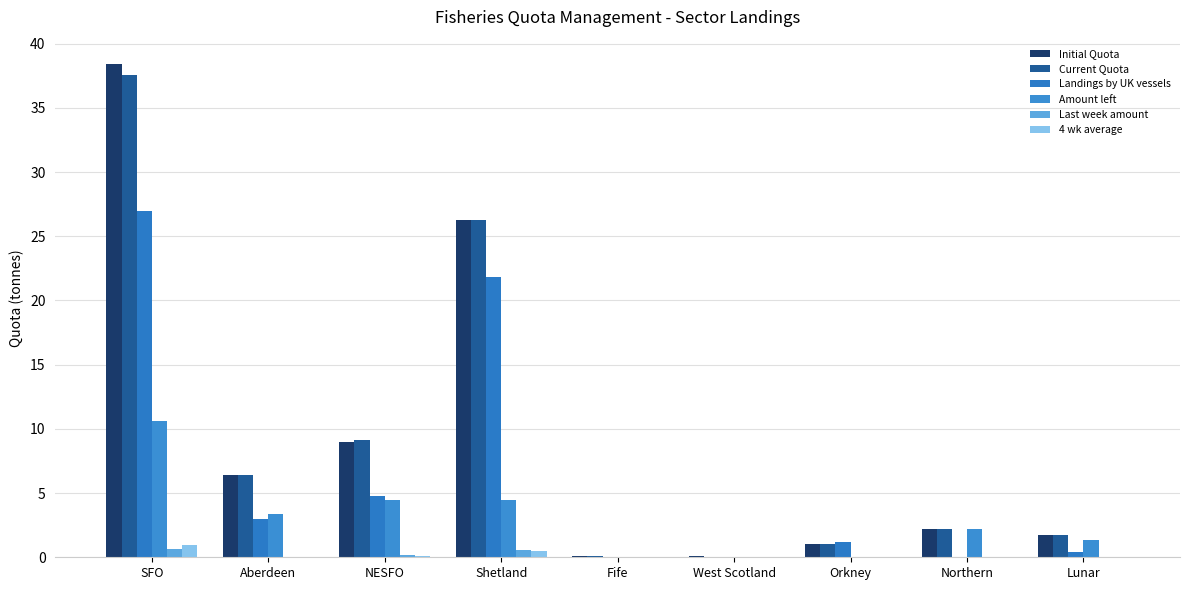

What position from the left is Orkney?

7